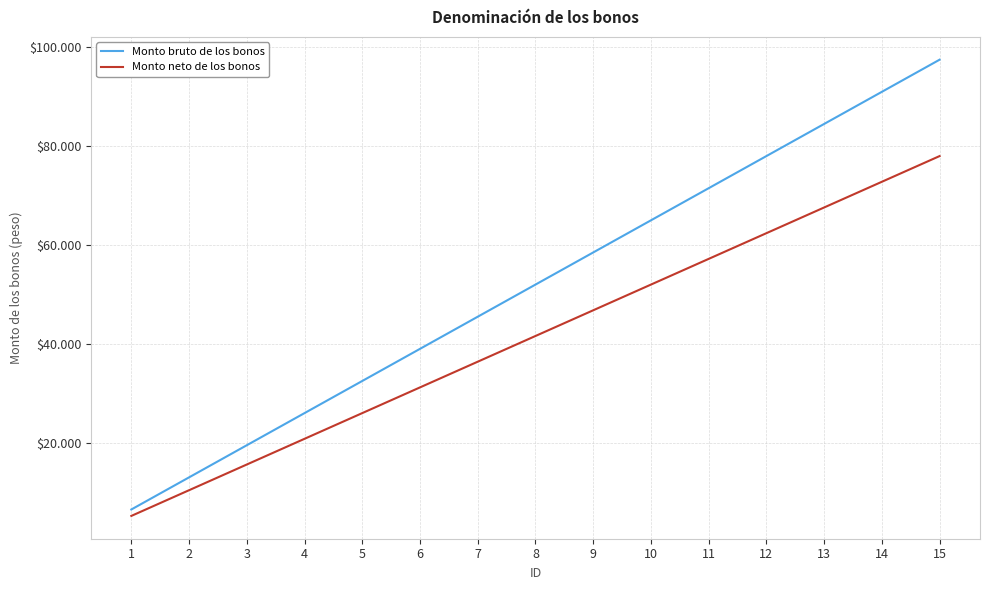

Does the chart have visible grid lines?

Yes